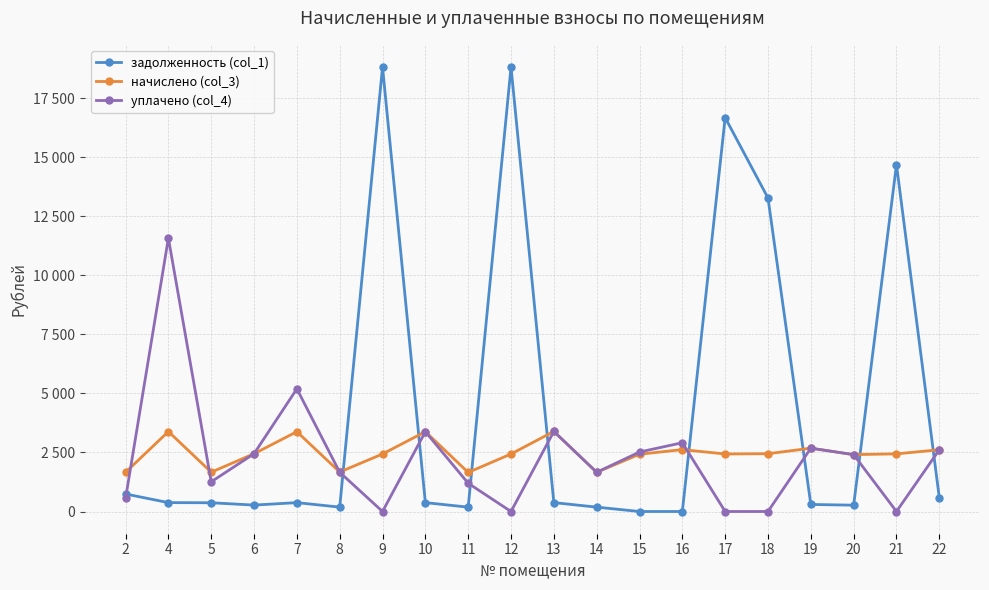

Between 17 and 5, which is larger?

17